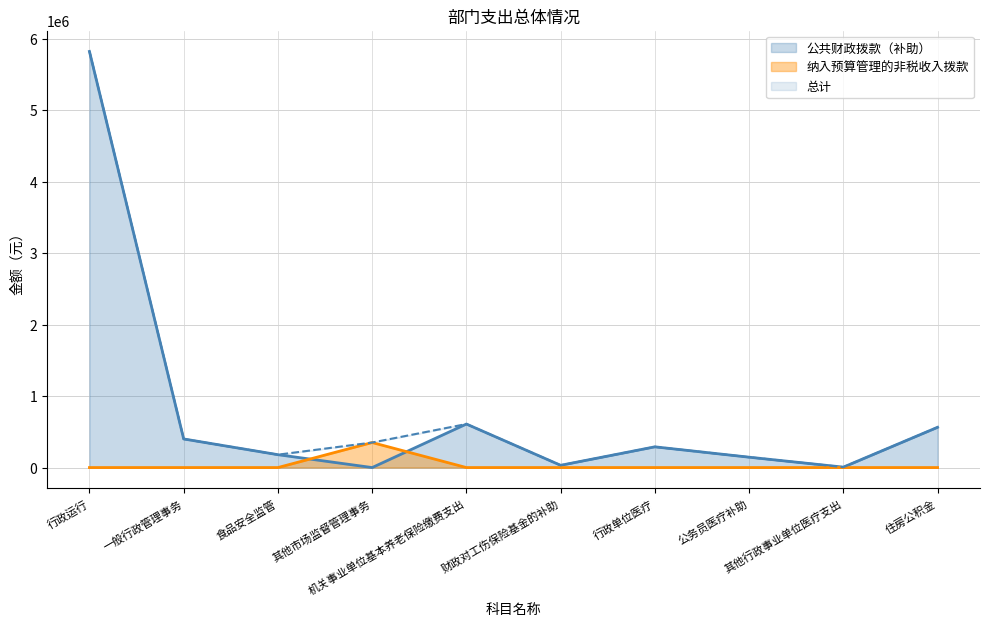

At which label does 总计 reach its peak?

行政运行